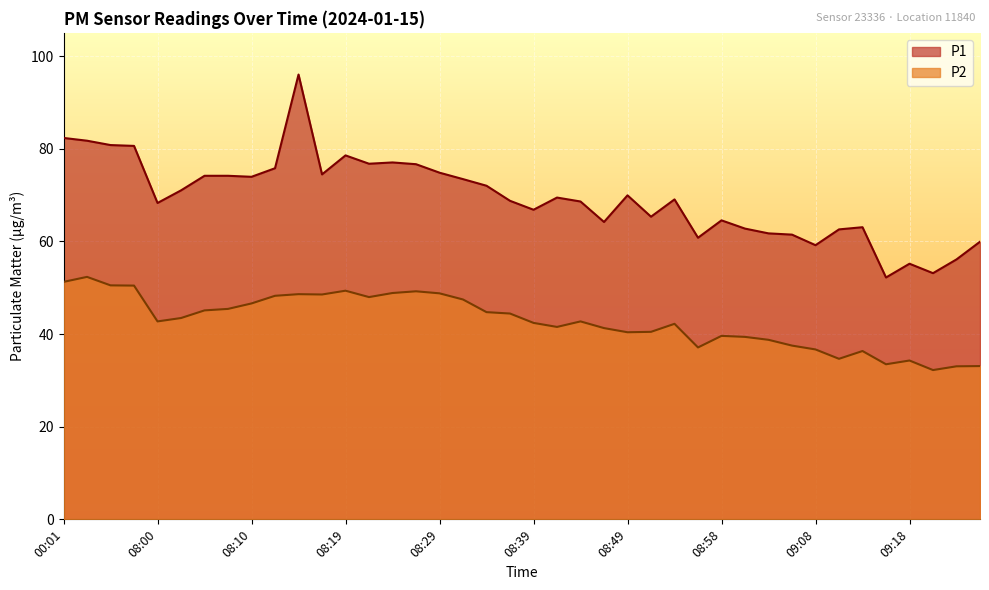

In P1, how many points are higher than both neighbors (excluding endpoints)?

9